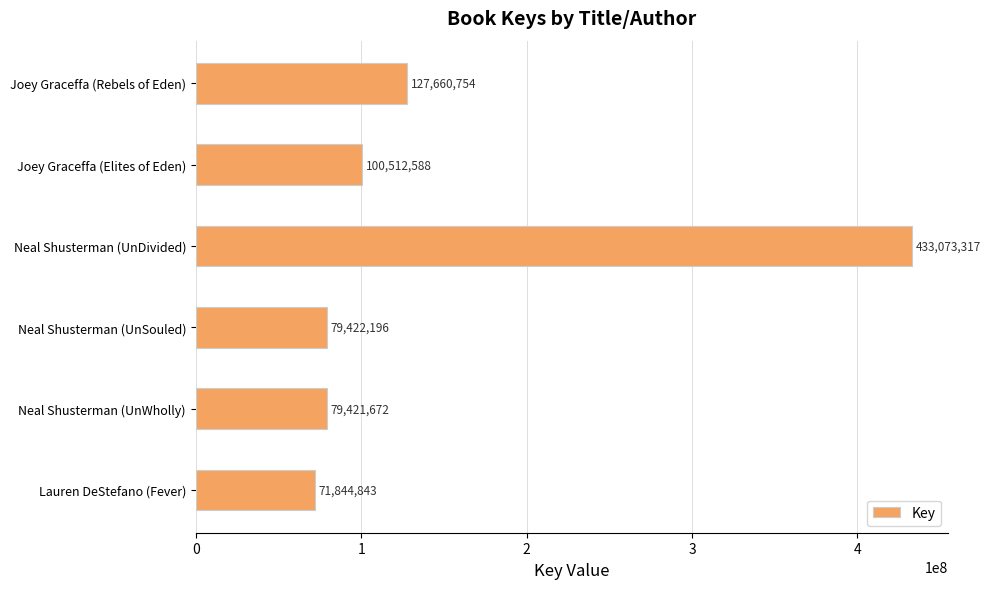

Rank the categories by value from lowest to highest.

Lauren DeStefano (Fever), Neal Shusterman (UnWholly), Neal Shusterman (UnSouled), Joey Graceffa (Elites of Eden), Joey Graceffa (Rebels of Eden), Neal Shusterman (UnDivided)